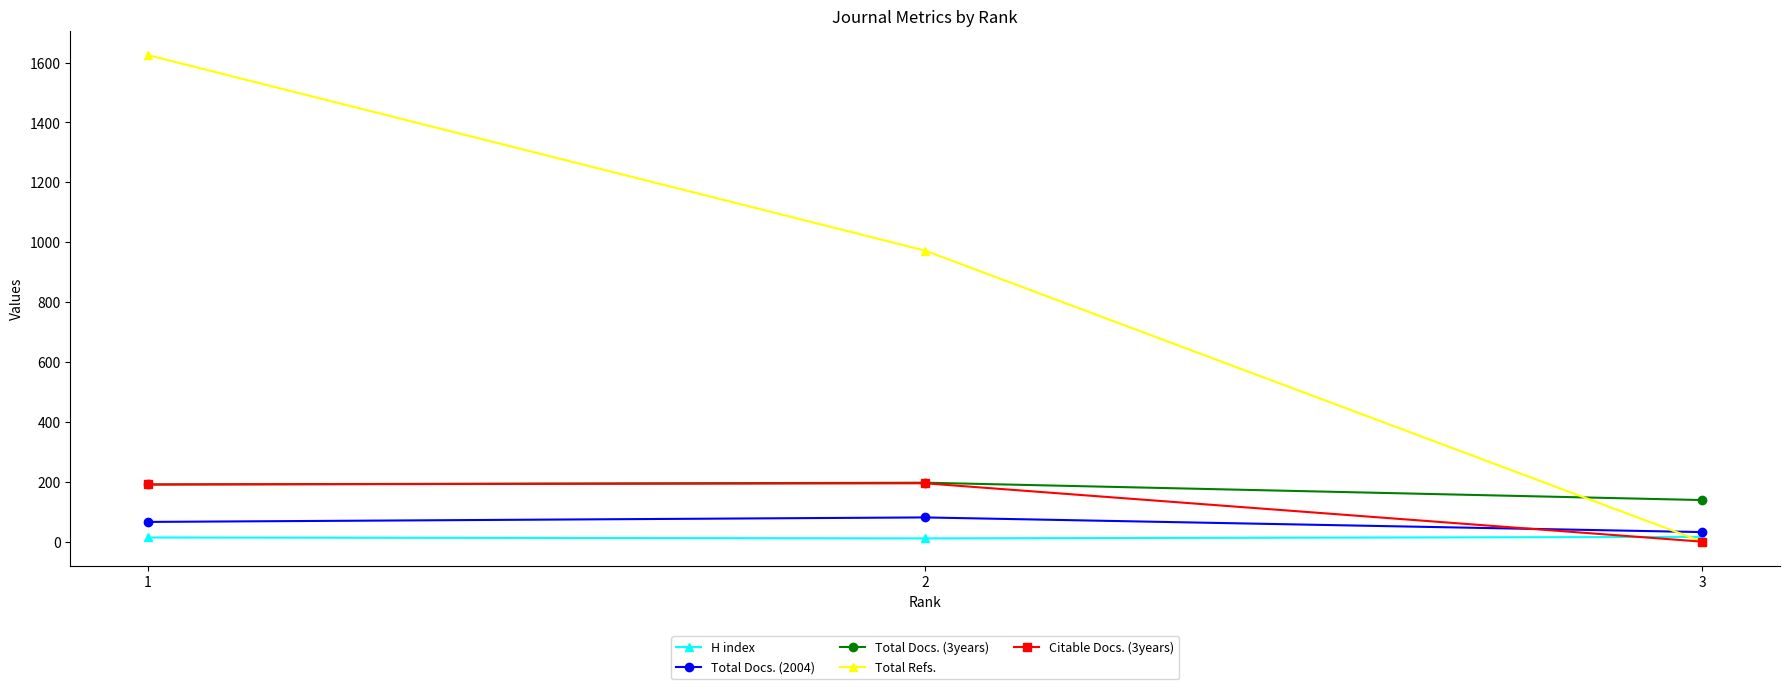

Is this an area chart (filled region under the line)?

No